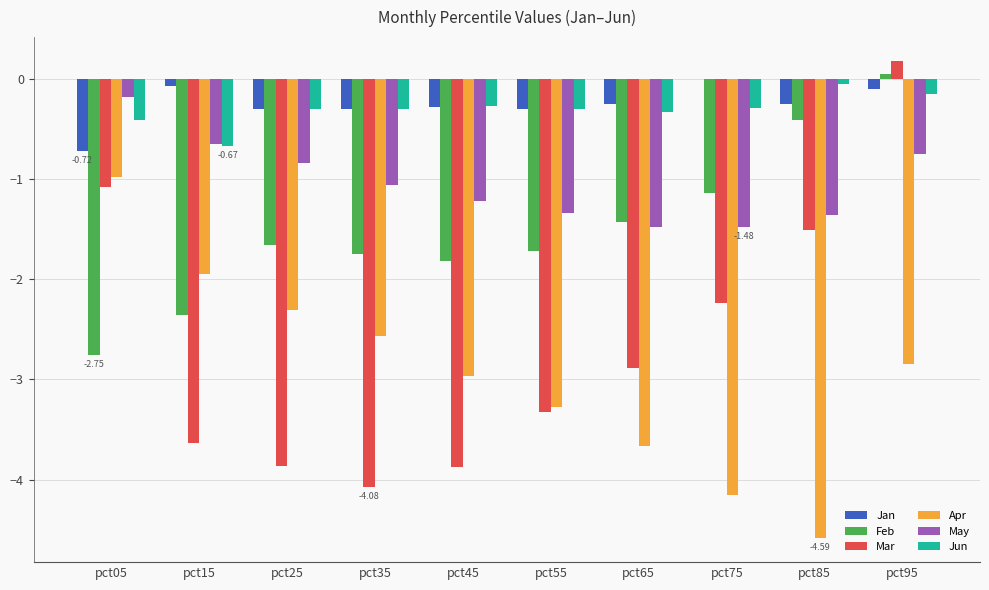

Count the number of data series in this chart.

6